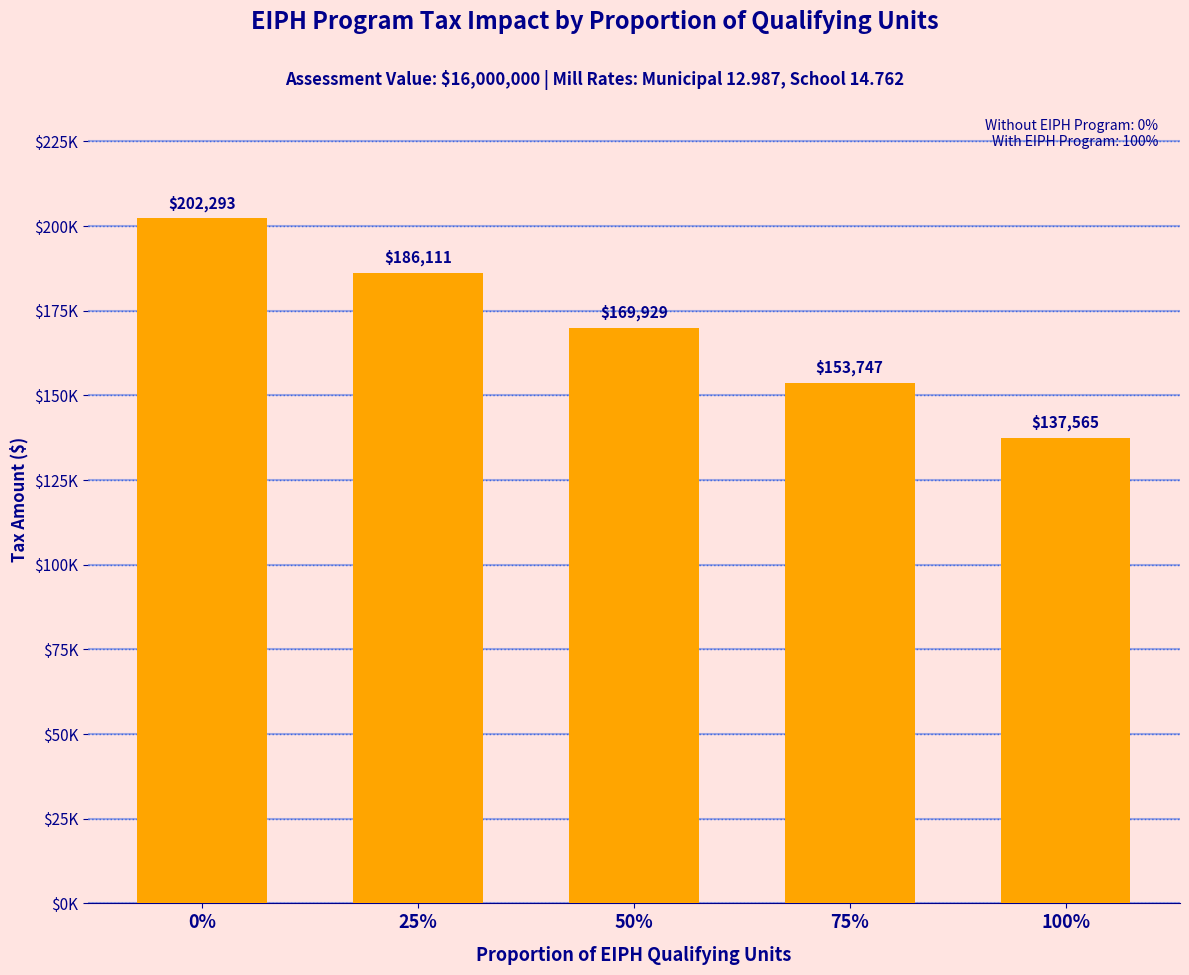

Does the chart contain any negative values?

No